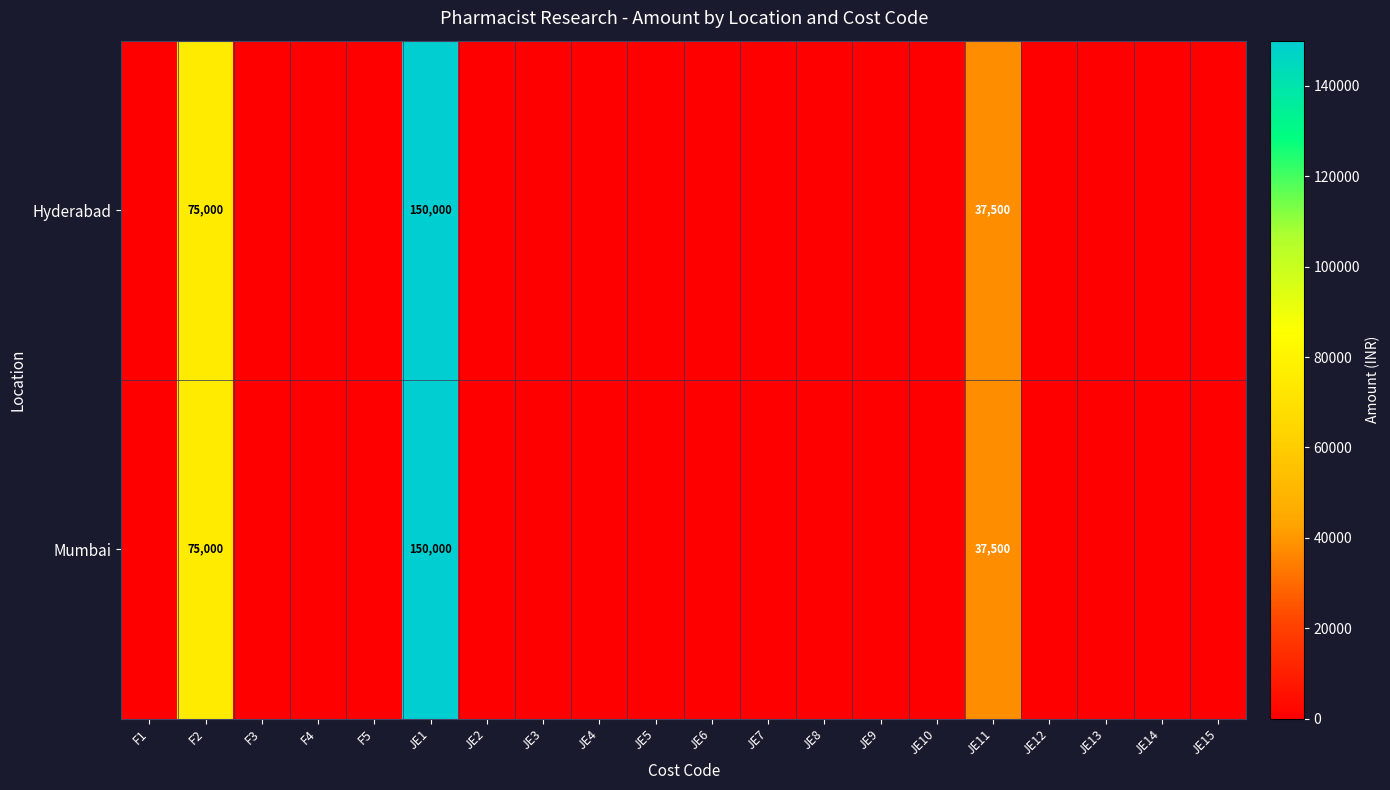

At how many categories does at least one series exceed 142378?

1